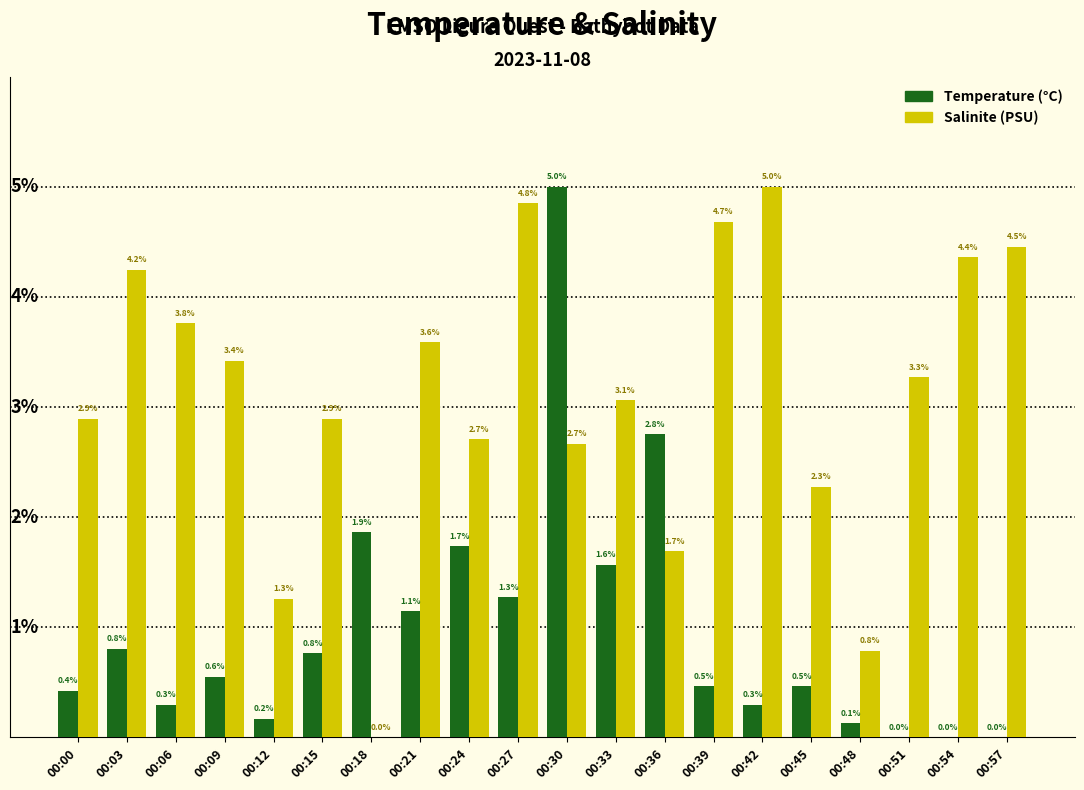

At which category is the sum across all series the highest?

00:30